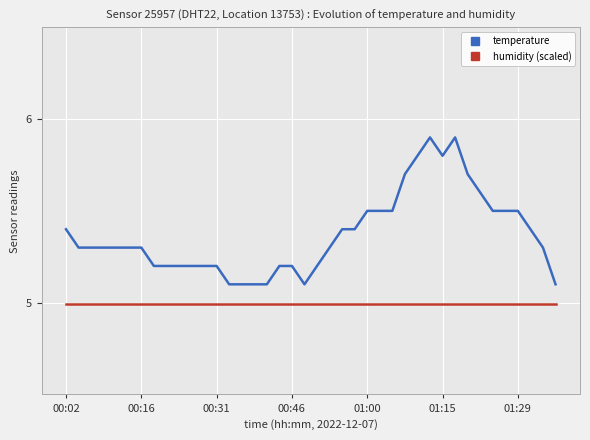

Which series has the largest range (max minus min)?

temperature